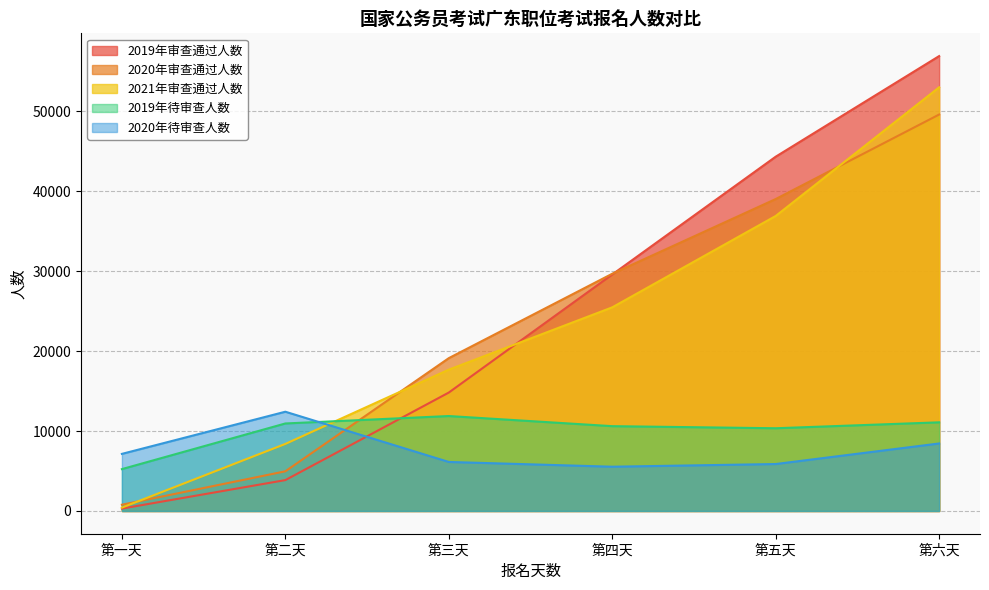

Which series changed the most between 第一天 and 第五天?

2019年审查通过人数